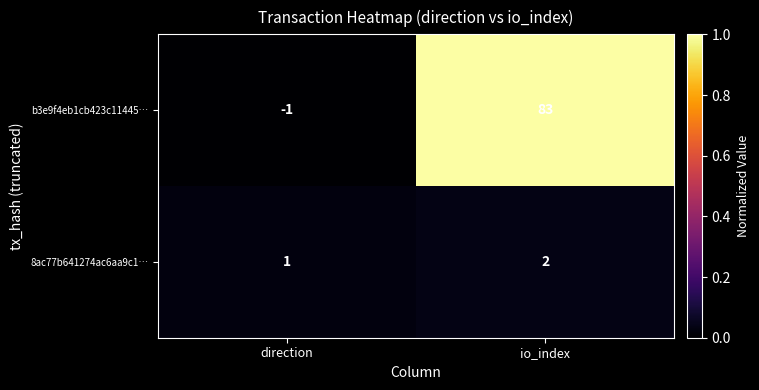

At which label does 8ac77b641274ac6aa9c1… reach its peak?

io_index